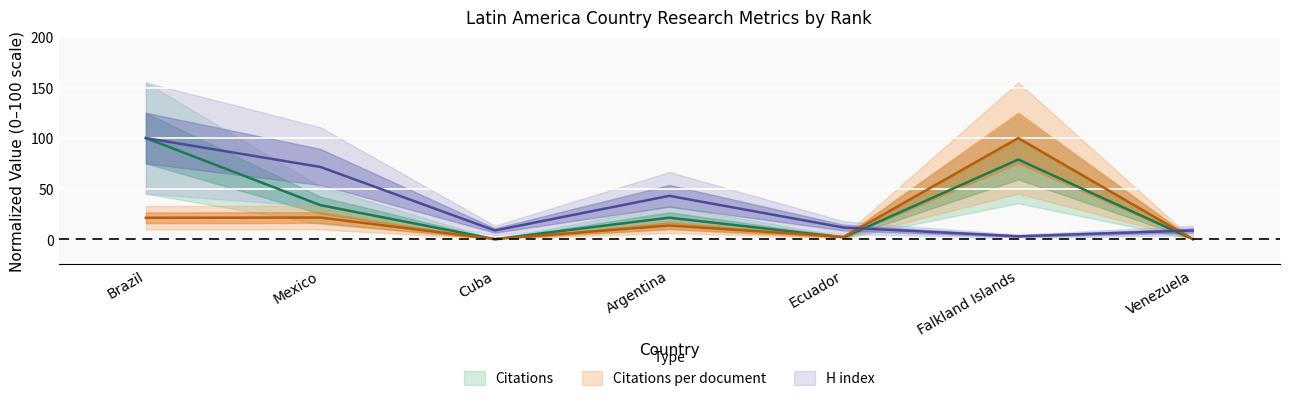

Where is the first local maximum for Citations per document?

Mexico